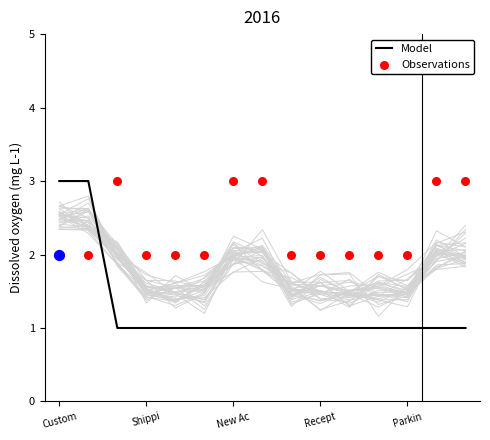

What are all the series names shown in the legend?

Model, Observations